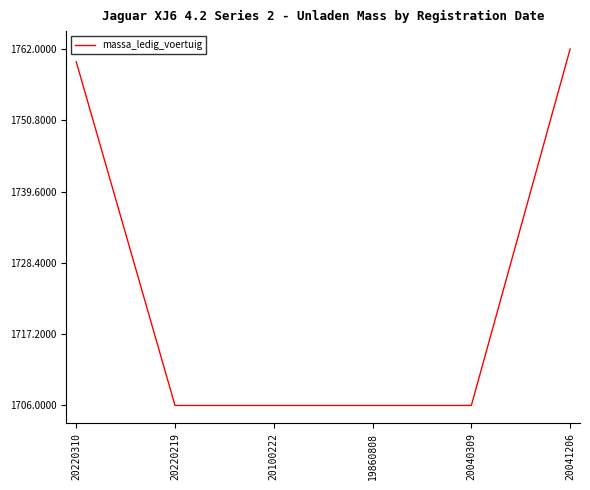

True or false: the data has more than 2 interior local peaks.

False